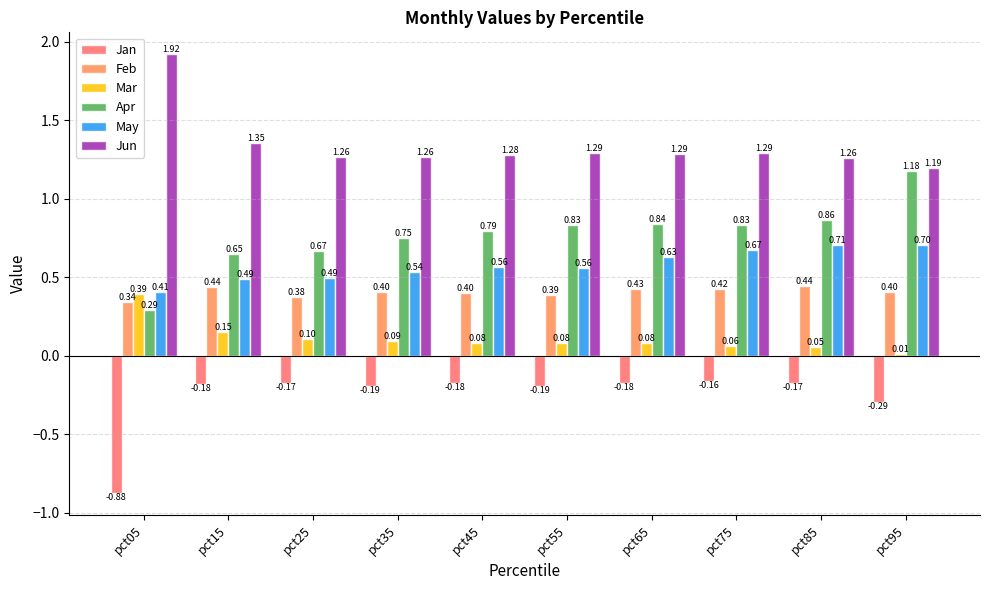

Count the number of data series in this chart.

6